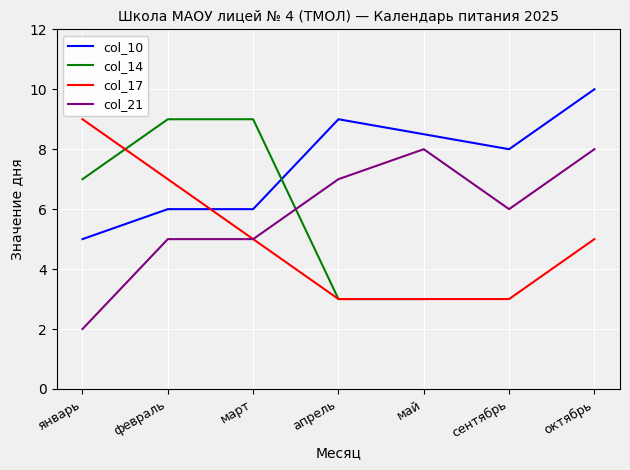

How many interior local peaks (higher than both neighbors) does the data have?

1